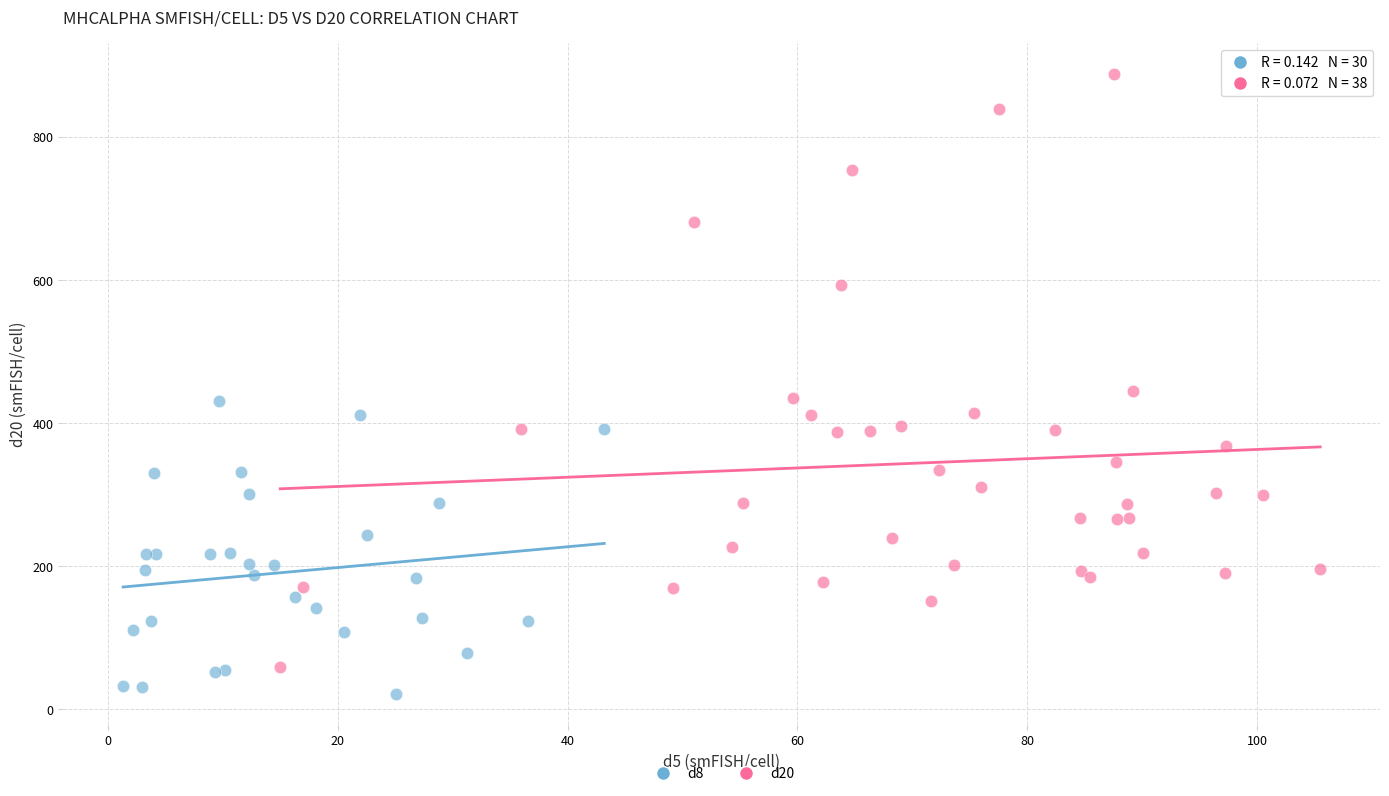

Which series has the widest spread of Y values?

d20